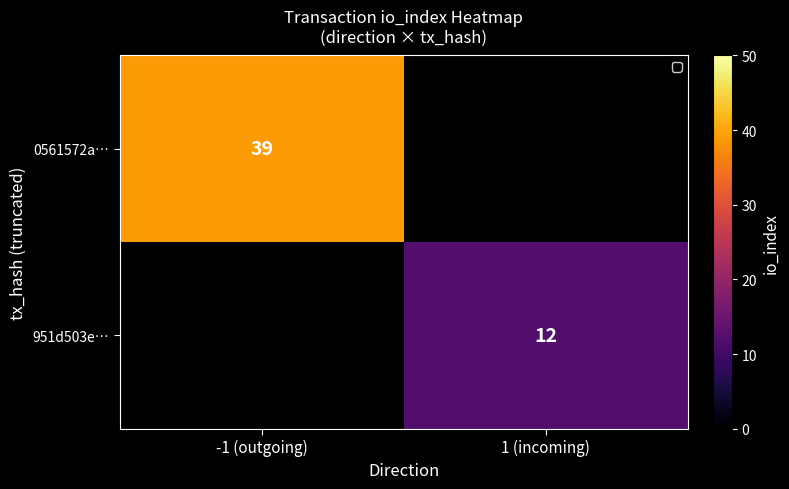

How many distinct data groups are displayed?

2